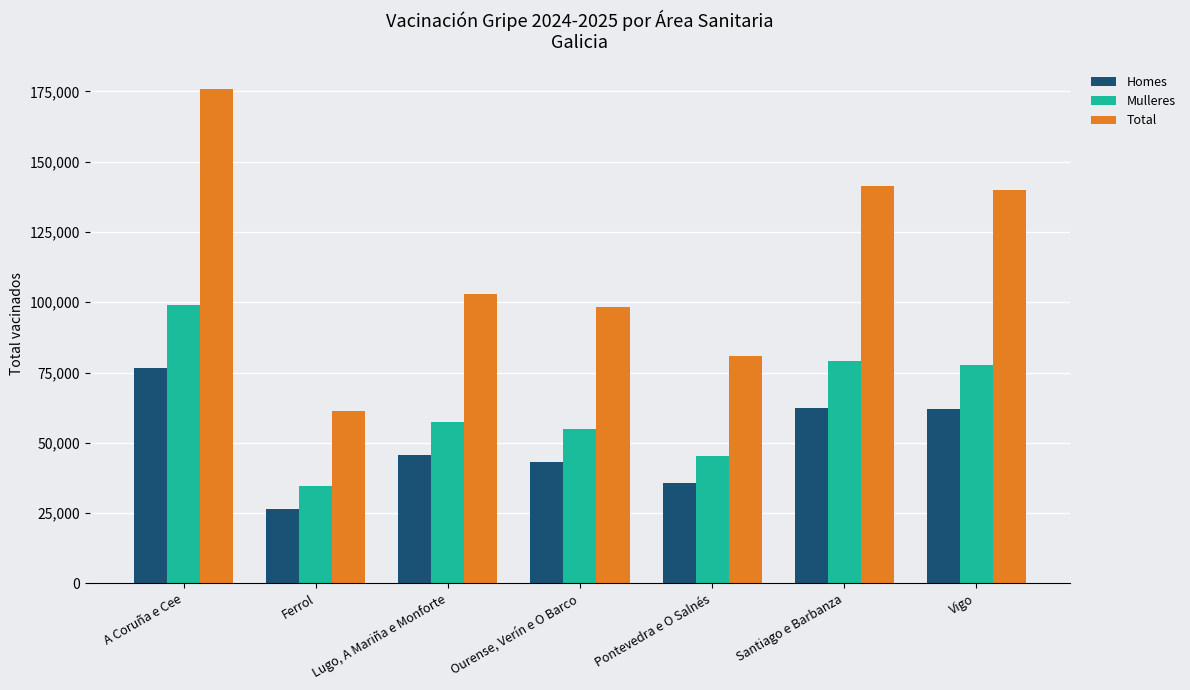

What is the total value across all series at Santiago e Barbanza?

282722